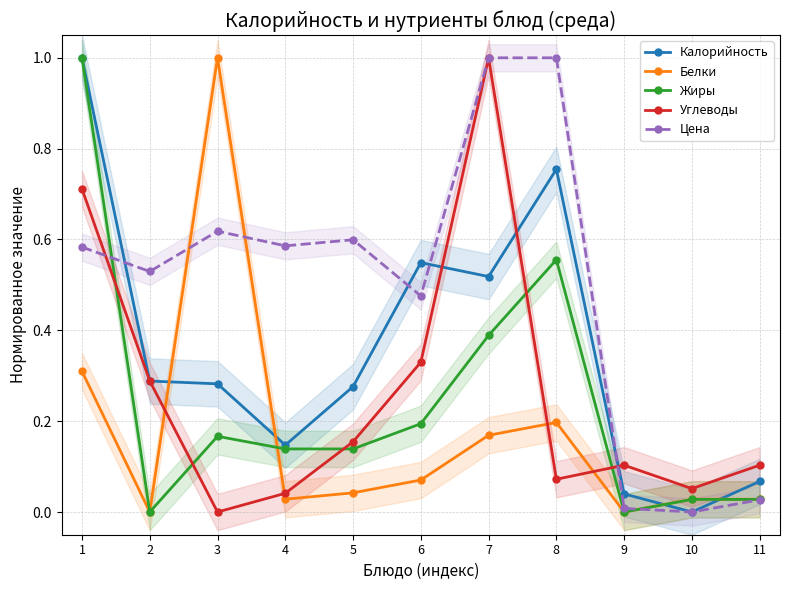

Is it true that Углеводы equals 0.0 at 4?

True